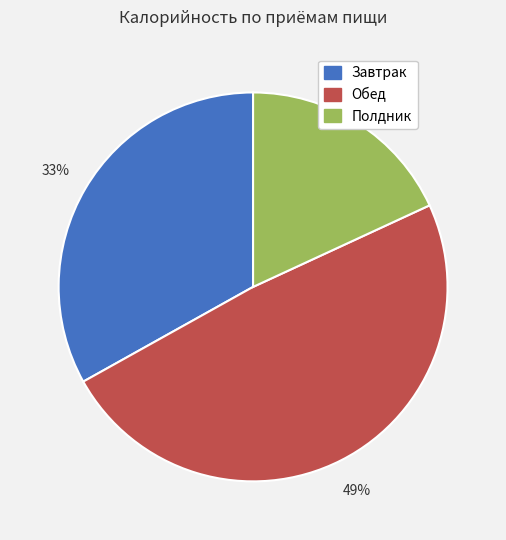

Is the sum of Завтрак and Обед greater than half?

Yes